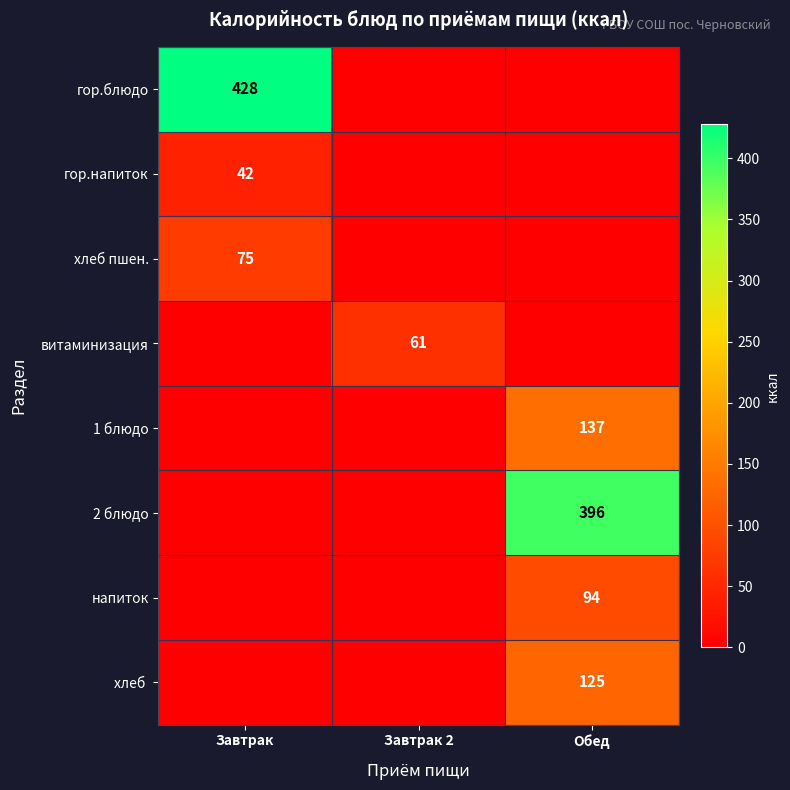

At which category is the sum across all series the highest?

Обед